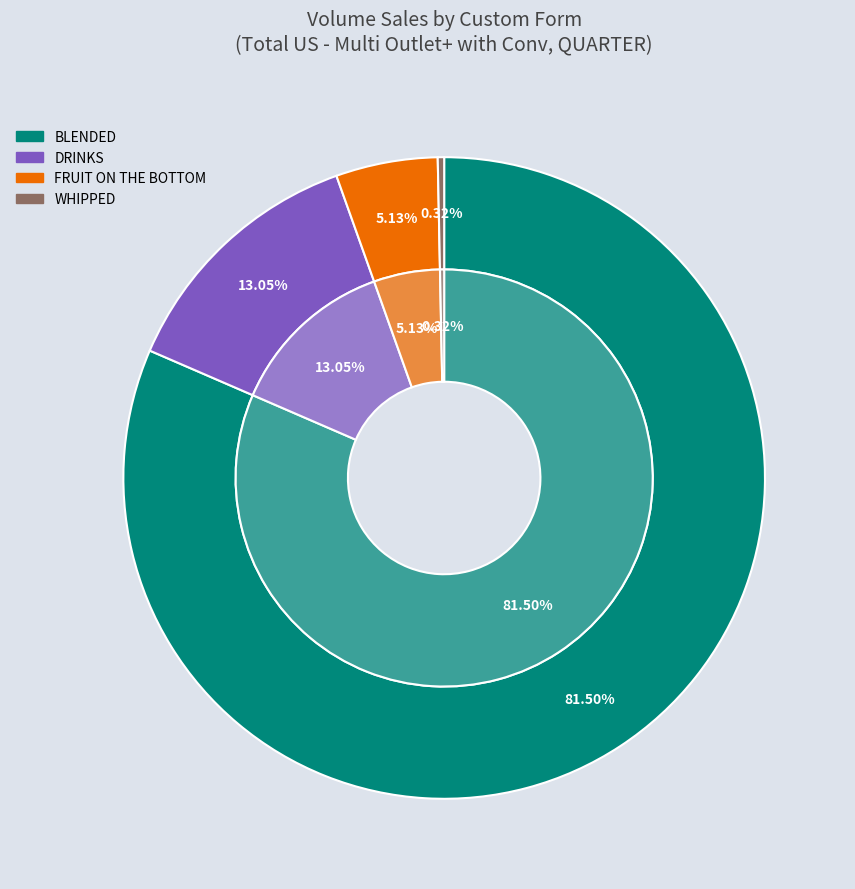

How many slices are in this pie chart?

4